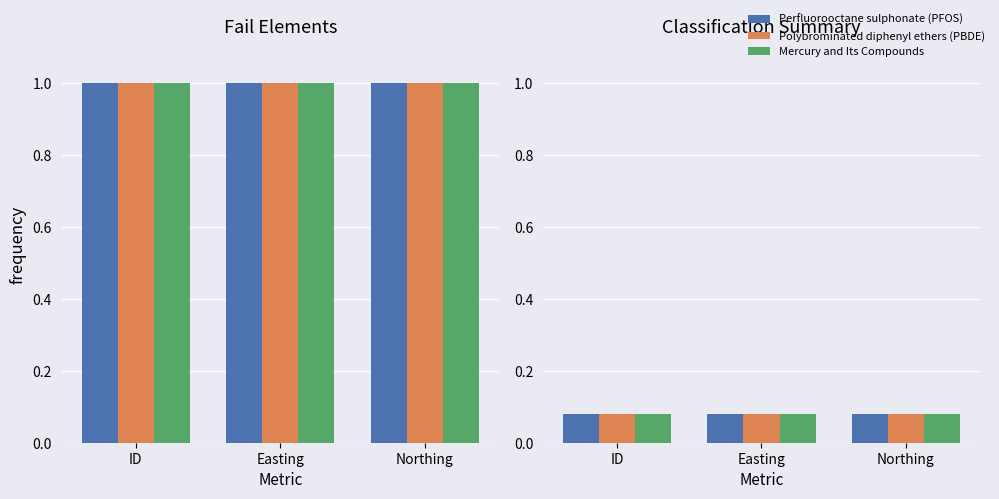

The Mercury and Its Compounds series shows 0.1 at Northing. True or false?

True